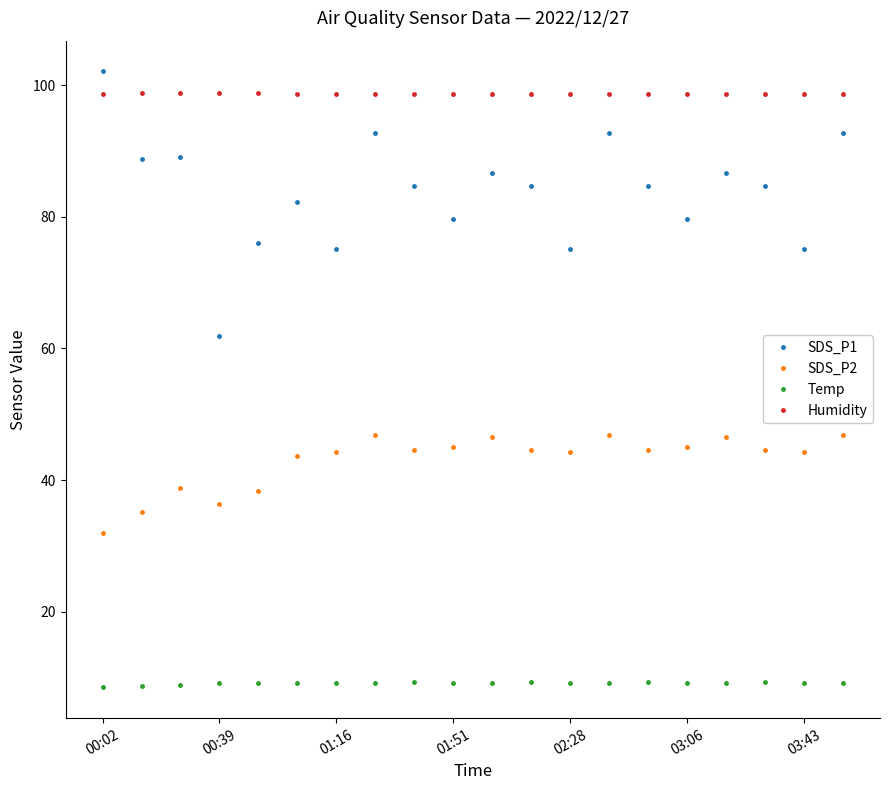

Count the number of categories in the chart.

20